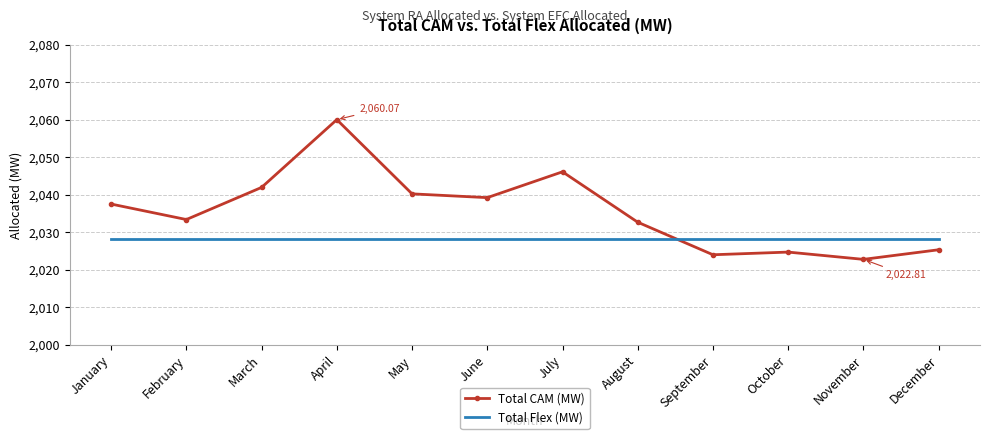

Which series has the largest total across all categories?

Total CAM (MW)